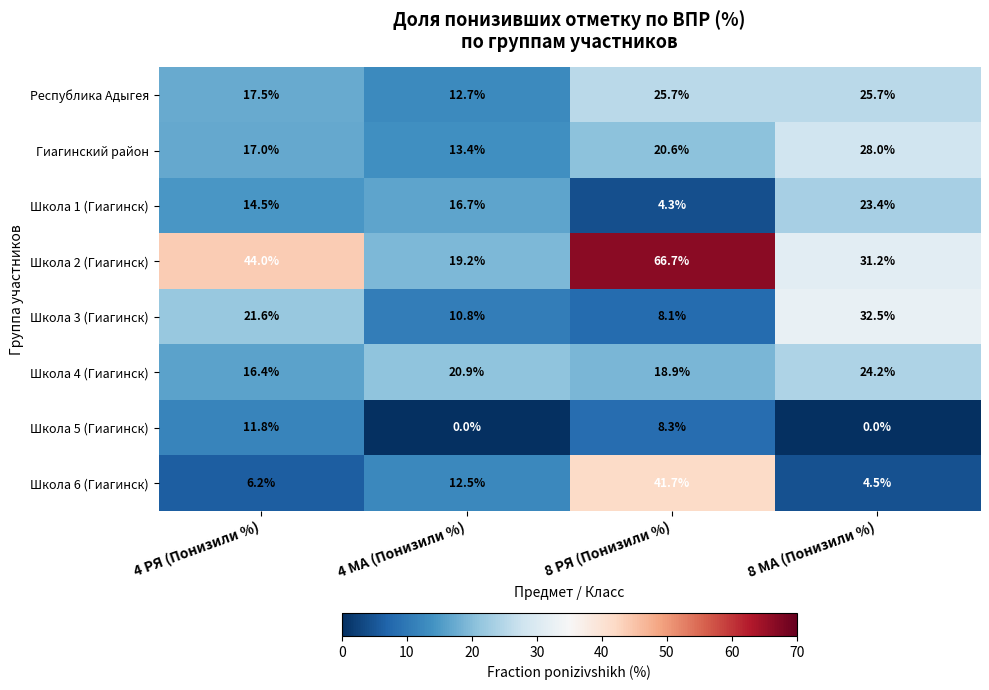

At which label does Школа 5 (Гиагинск) first exceed 8?

4 РЯ (Понизили %)